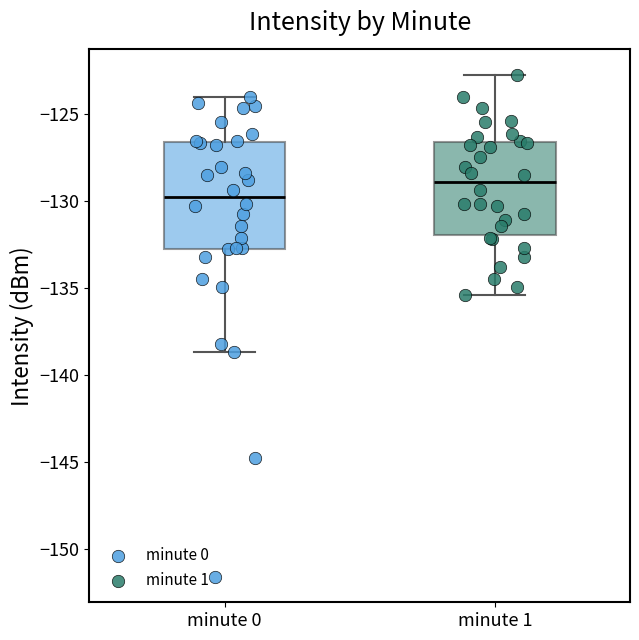

Reading left to right, transcribe this box plot: for each box, give where its median line is, the range the box spans, and where its two whiskers end, as read against the y-axis. The values are not printed on the chart, so give them approximately, as read against the axis.

minute 0: median -130.0, box -133.0 to -126.5, whiskers -138.5 to -124.0
minute 1: median -129.0, box -132.0 to -126.5, whiskers -135.5 to -123.0